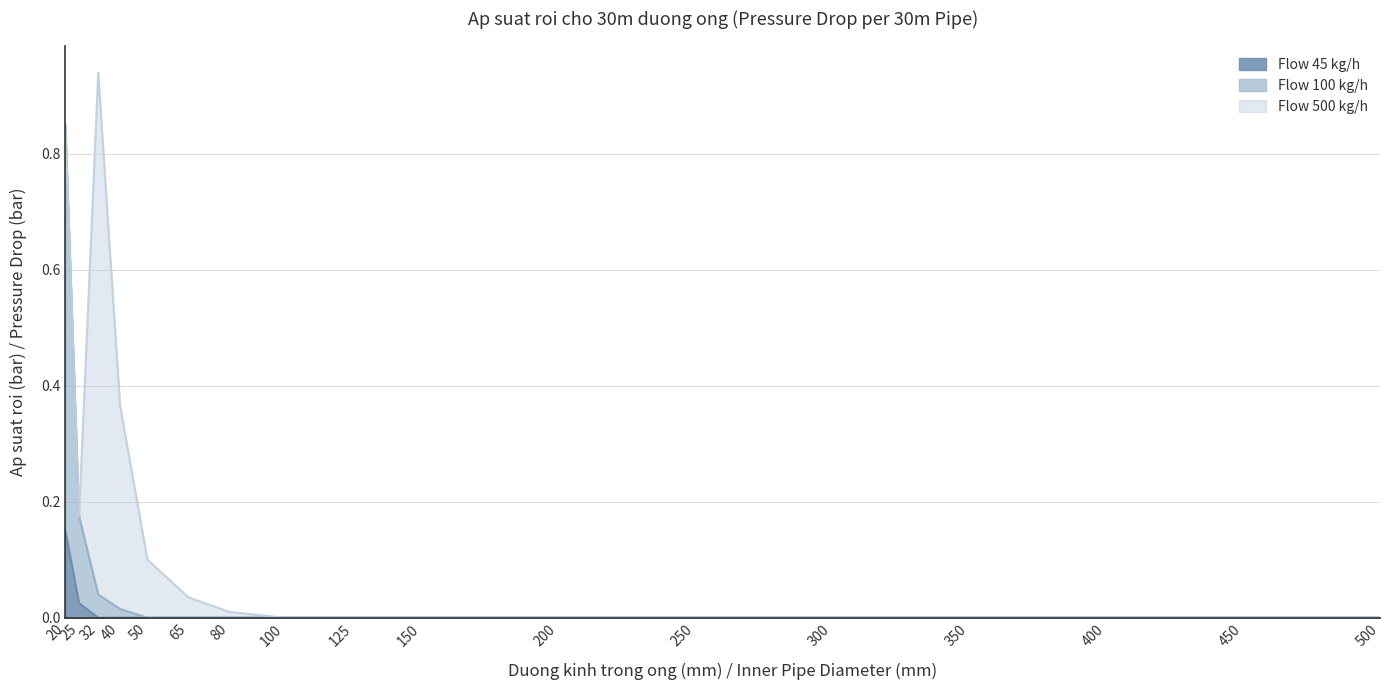

At which category is the sum across all series the highest?

32